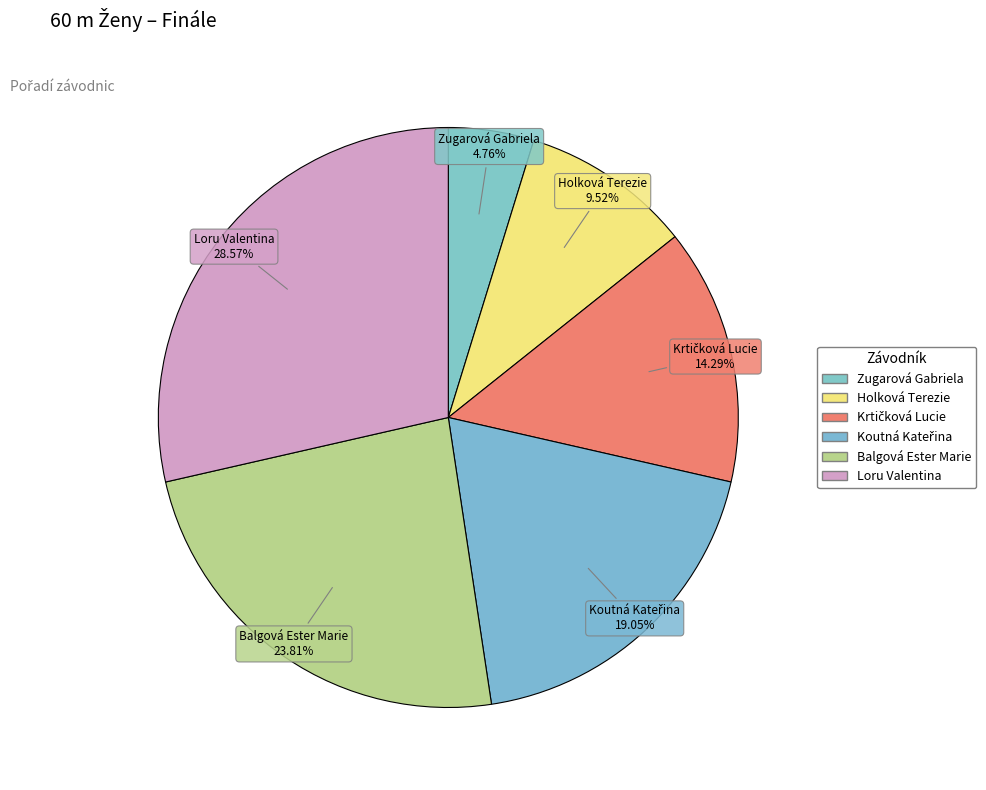

Approximately how many times larger is the value at Zugarová Gabriela compared to Balgová Ester Marie?

0.2